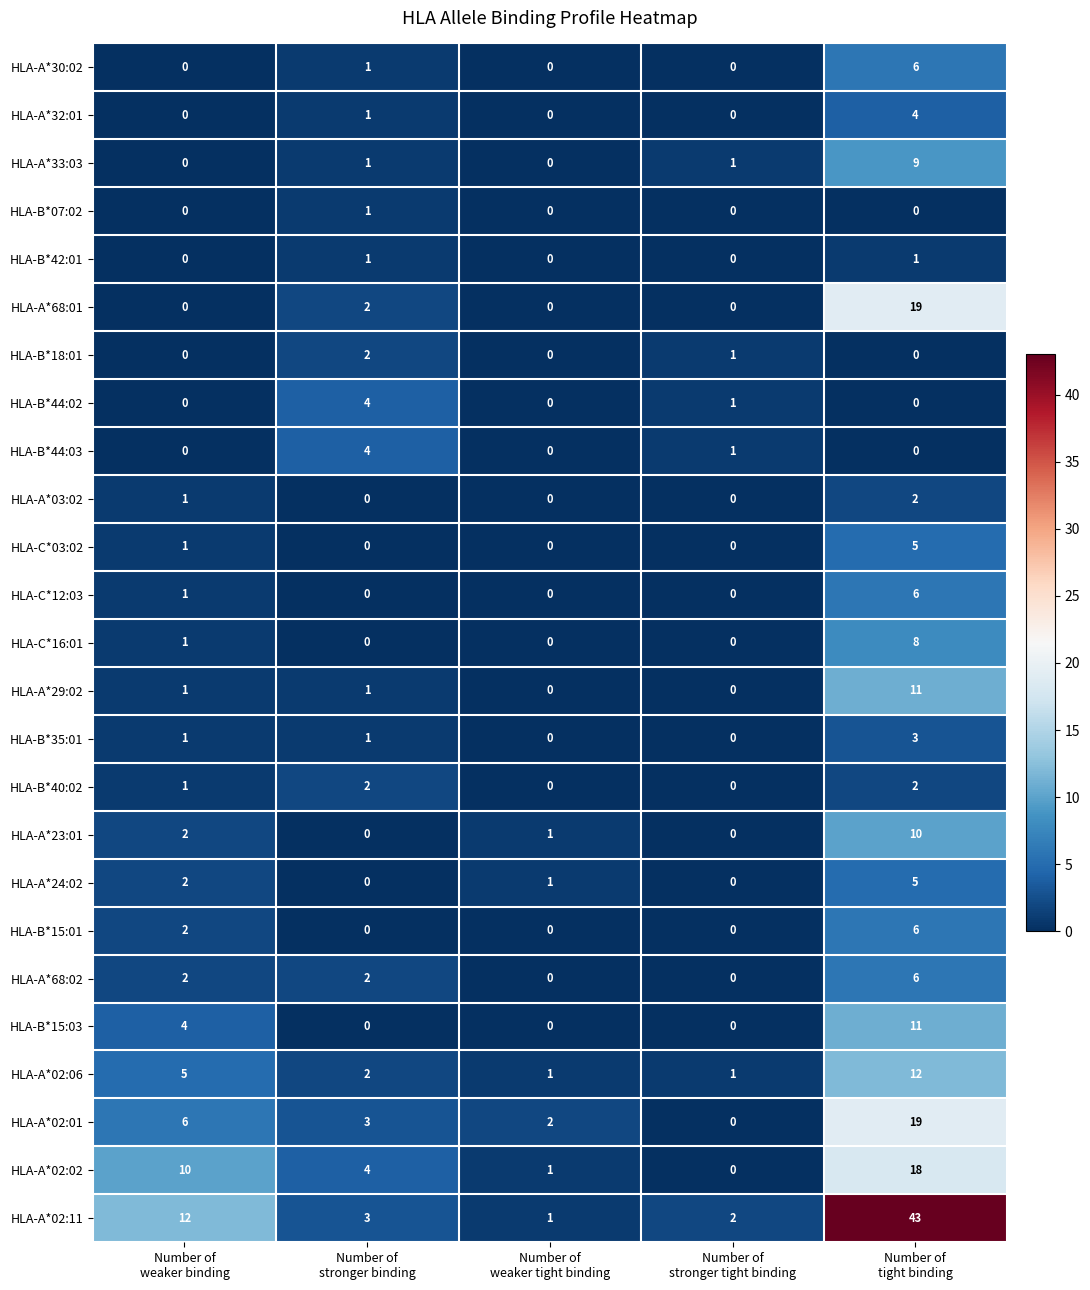

Which series has the largest total across all categories?

HLA-A*02:11